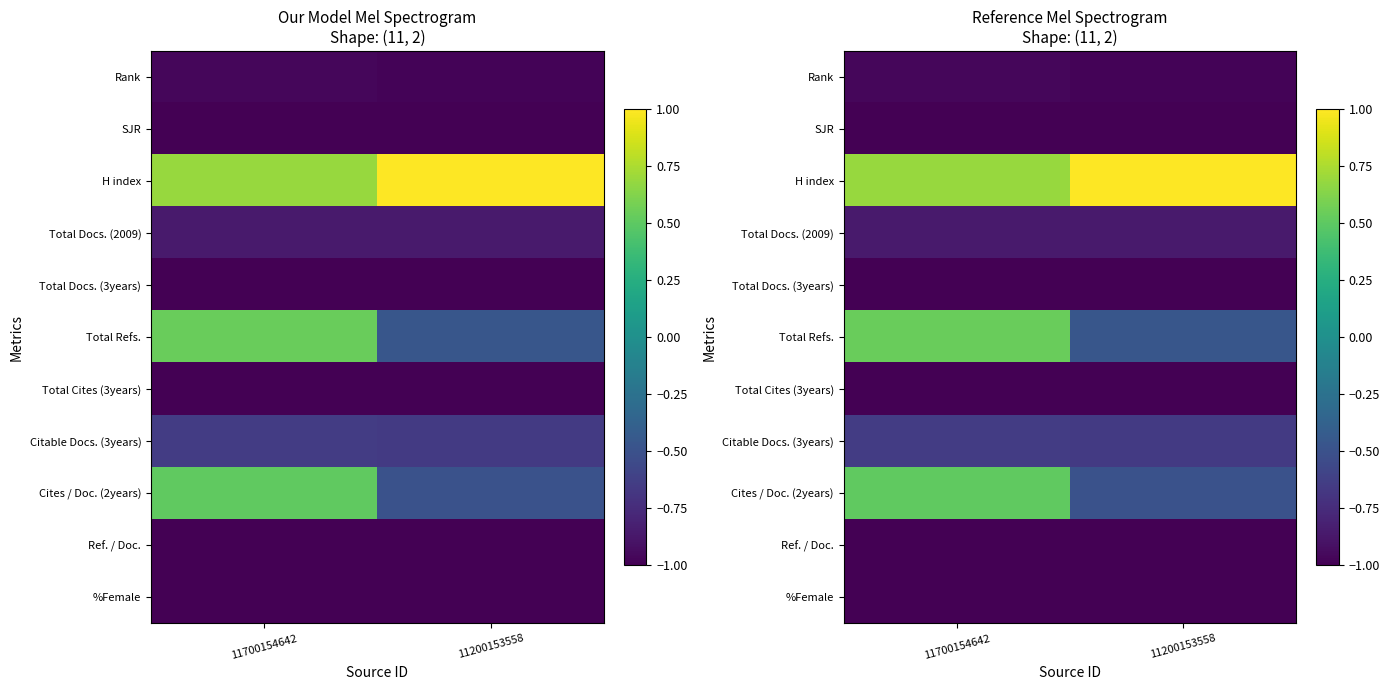

What is the maximum value shown in the chart?

1.0